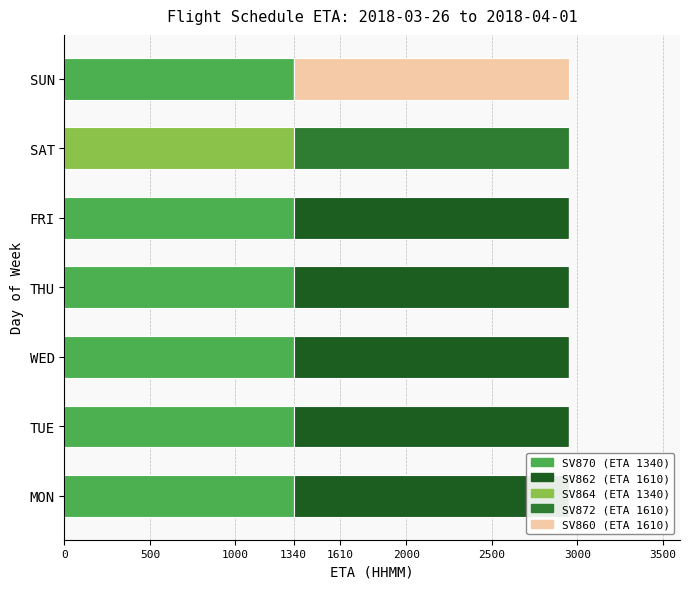

What is the difference between the SV872 values at TUE and SAT?

1610